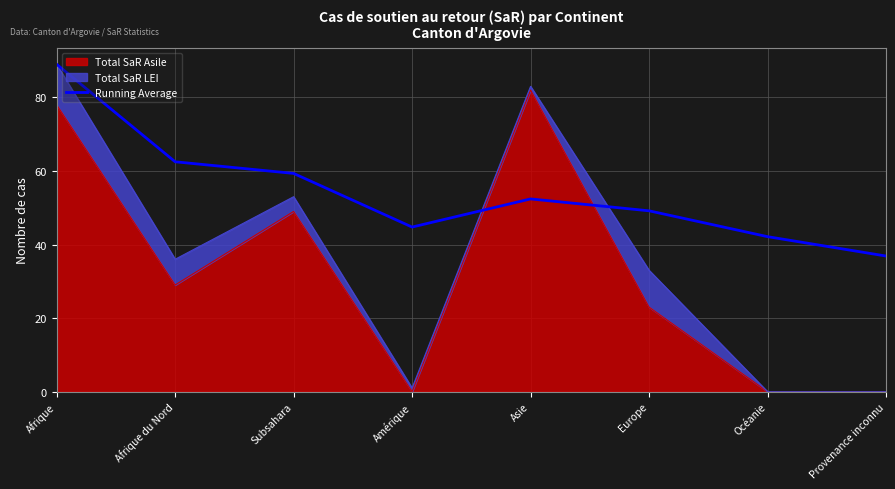

How many interior local peaks (higher than both neighbors) does the data have?

1